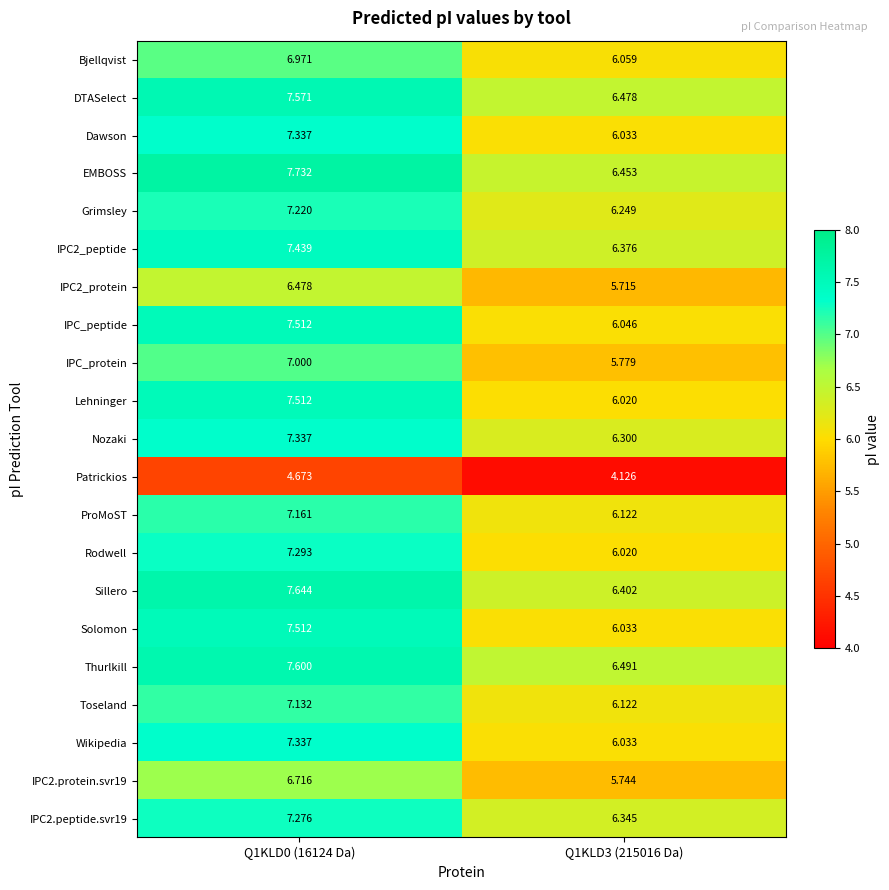

Is the value of Solomon at Q1KLD3 (215016 Da) greater than the value of IPC_peptide at Q1KLD0 (16124 Da)?

No